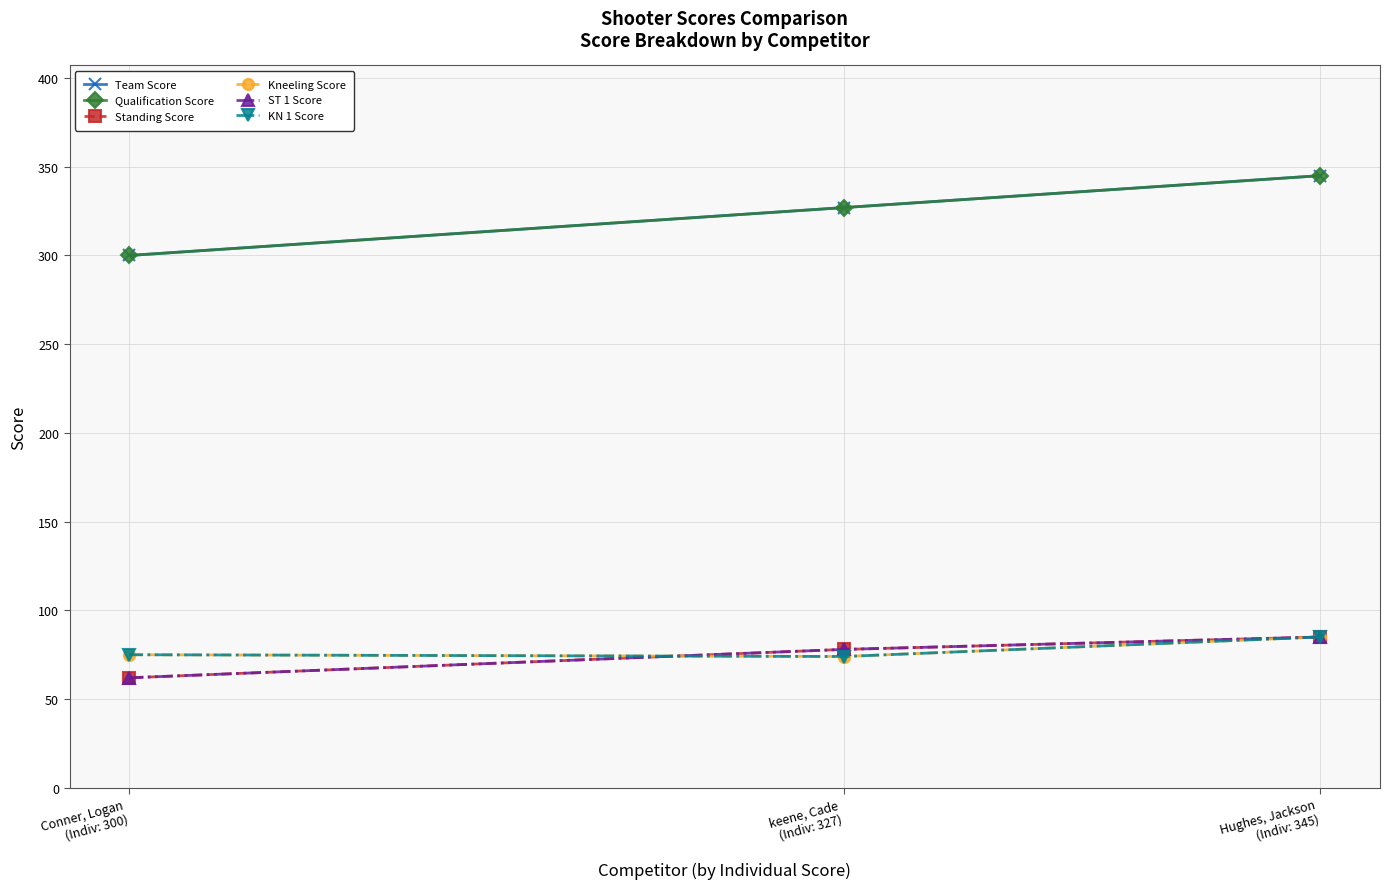

The Standing Score series shows 26 at keene, Cade
(Indiv: 327). True or false?

False